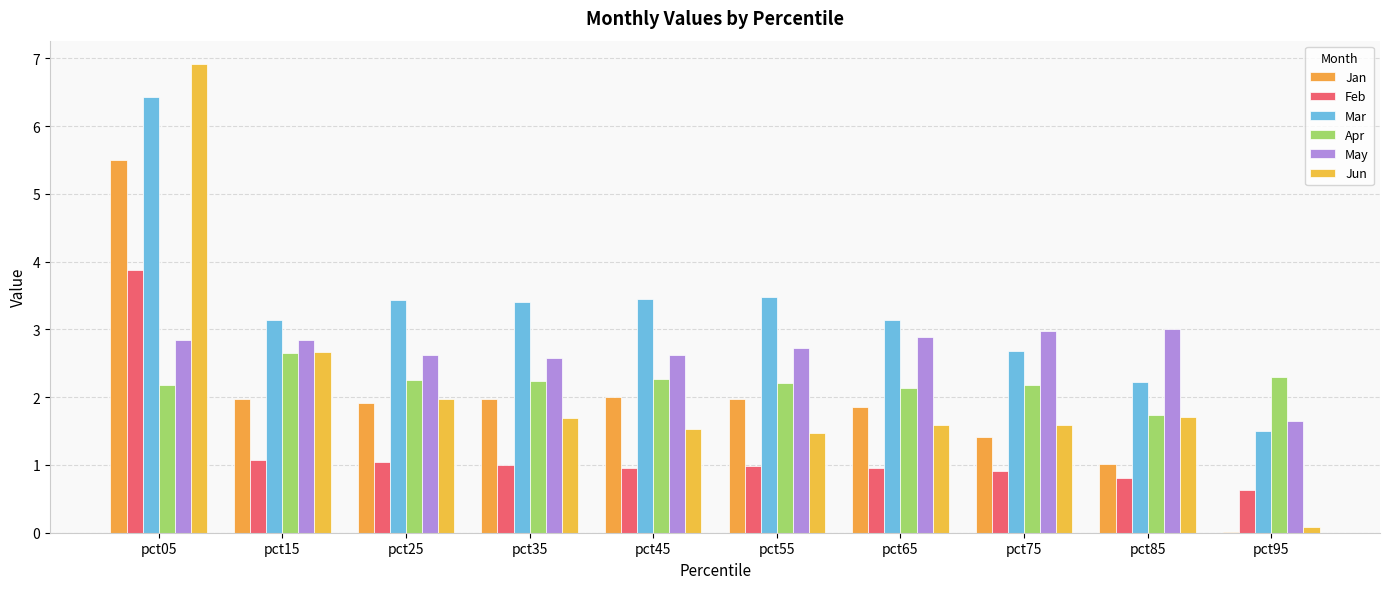

What are all the series names shown in the legend?

Jan, Feb, Mar, Apr, May, Jun